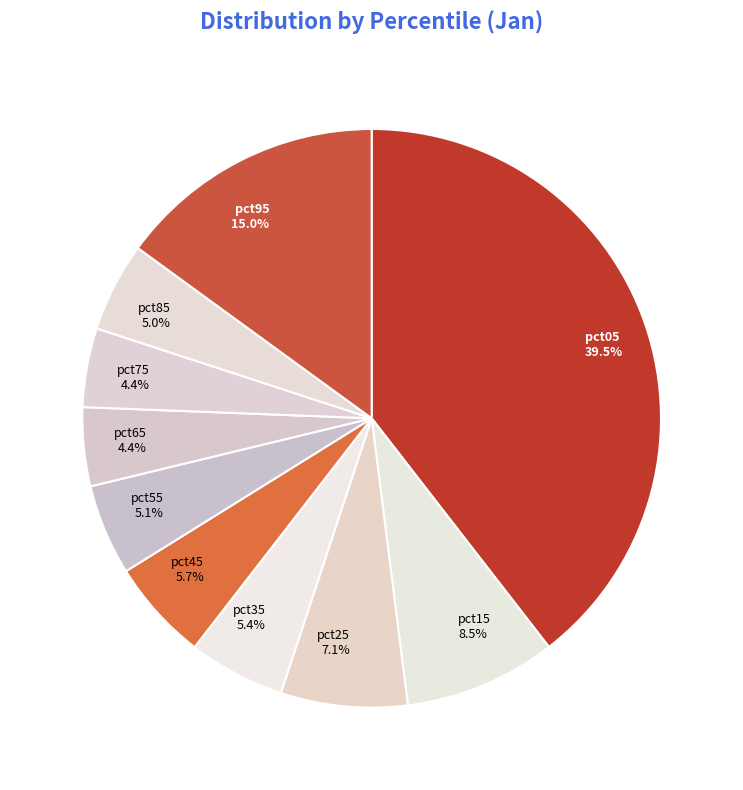

True or false: pct25 accounts for 7% of the total.

True